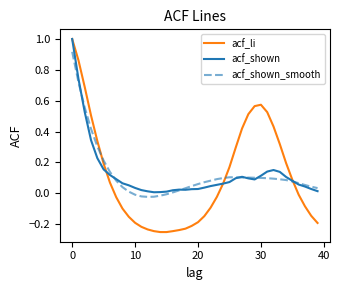

Which series has the widest spread of values?

acf_li